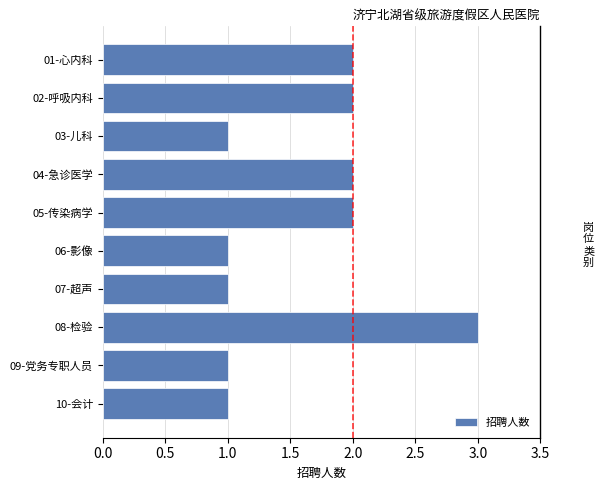

Does the chart contain any negative values?

No